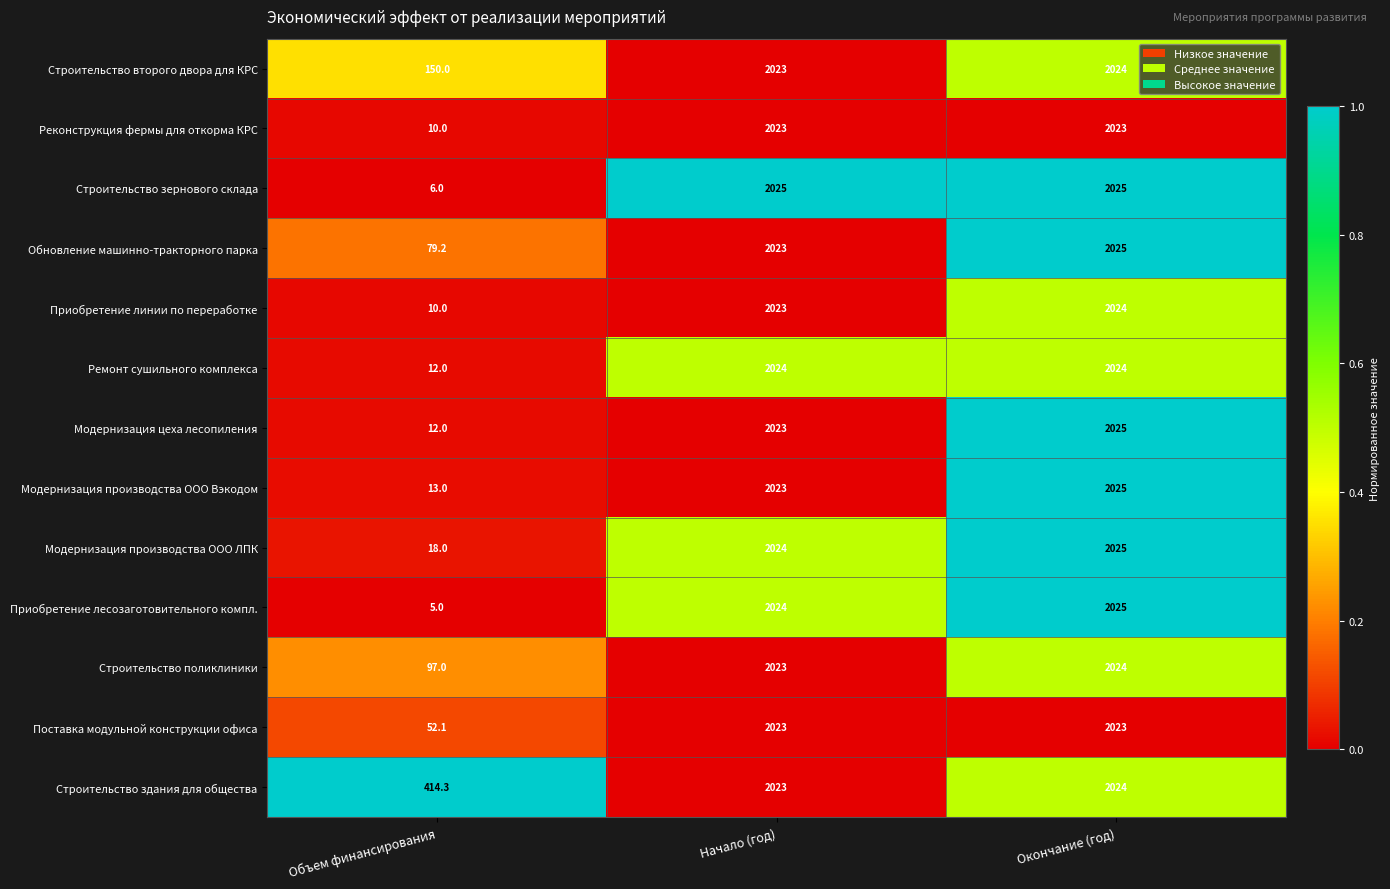

True or false: Строительство поликлиники has a value of 2023.0 at Начало (год).

True